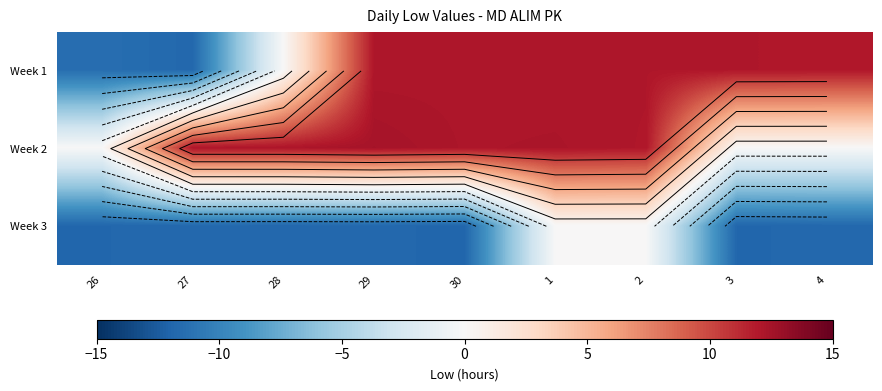

At which label does Week 3 reach its minimum?

30